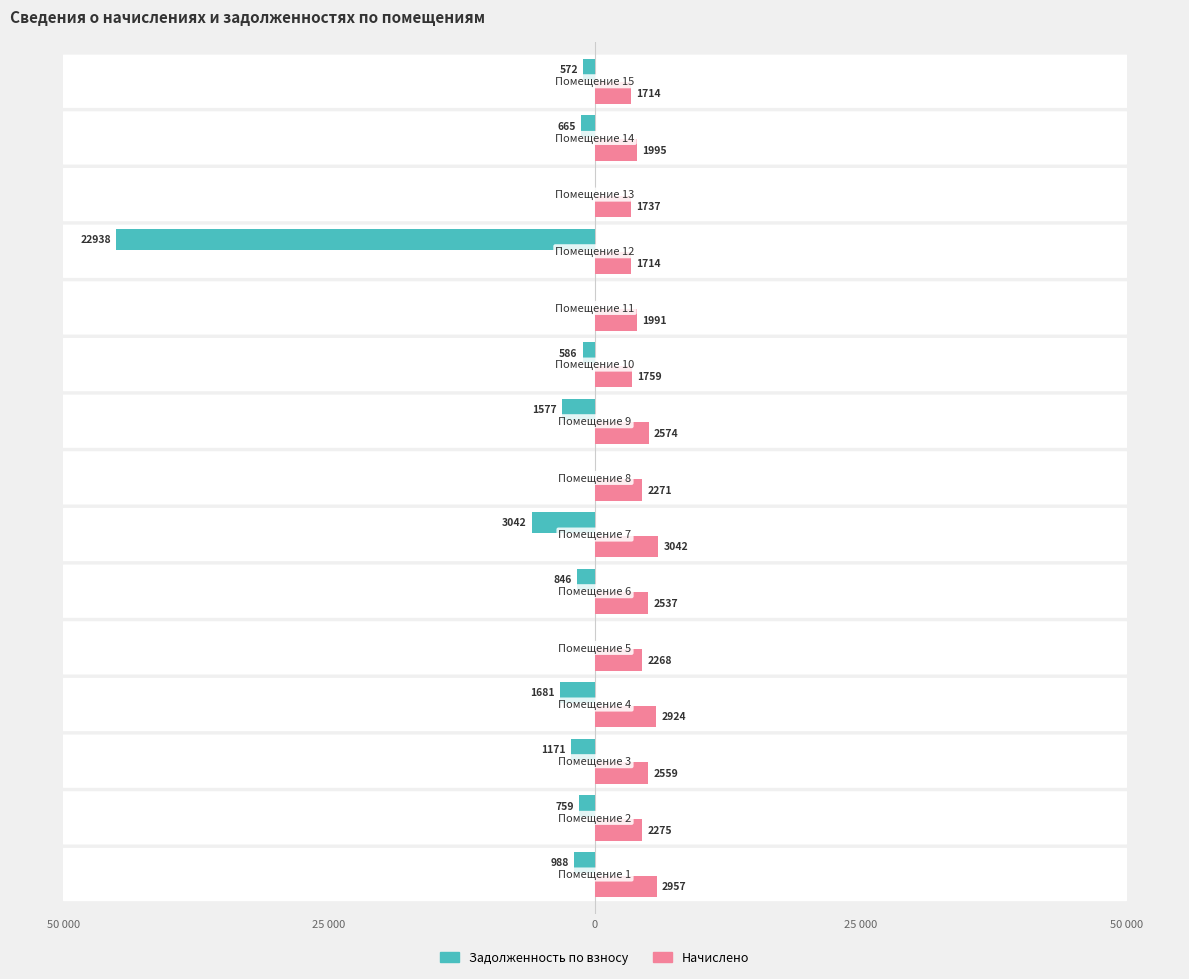

Reading right to left, what are all the values shown in this chart?

задолженность (взнос): -1.1	-1.3	0.0	-45.0	-0.0	-1.2	-3.1	-0.0	-6.0	-1.7	-0.0	-3.3	-2.3	-1.5	-1.9
начислено: 3.4	3.9	3.4	3.4	3.9	3.5	5.0	4.5	6.0	5.0	4.4	5.7	5.0	4.5	5.8